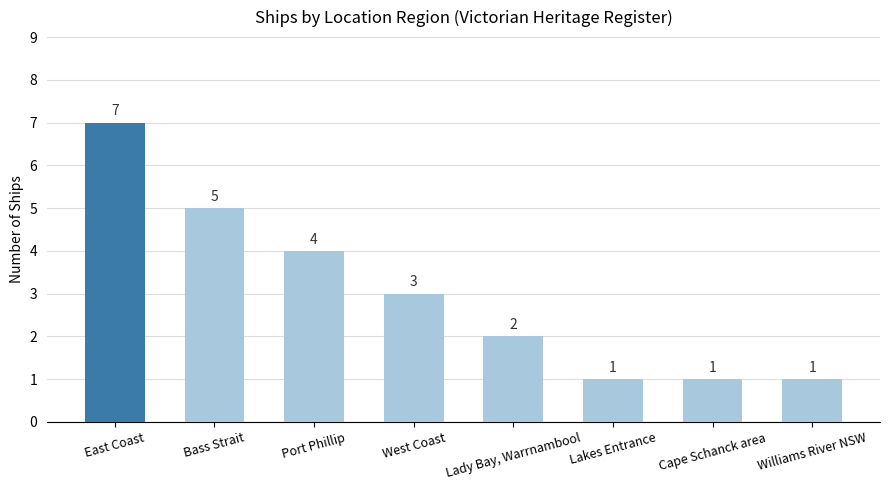

What is the approximate value at Cape Schanck area?

1